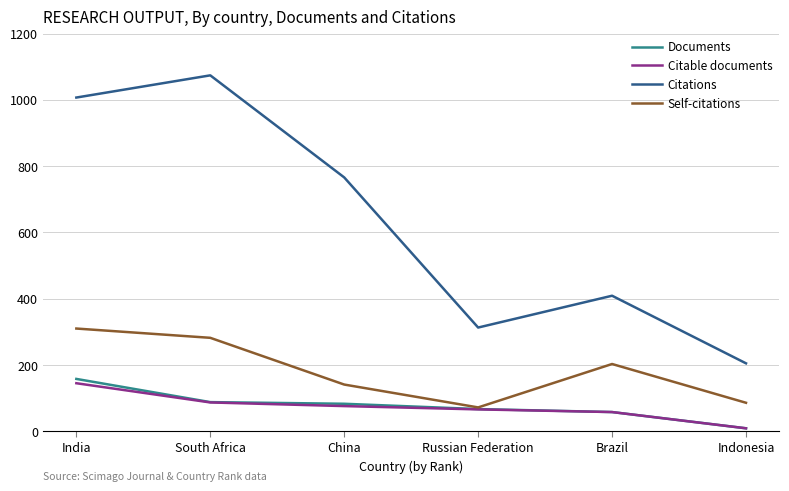

What is the lowest value of the Citable documents series?

9